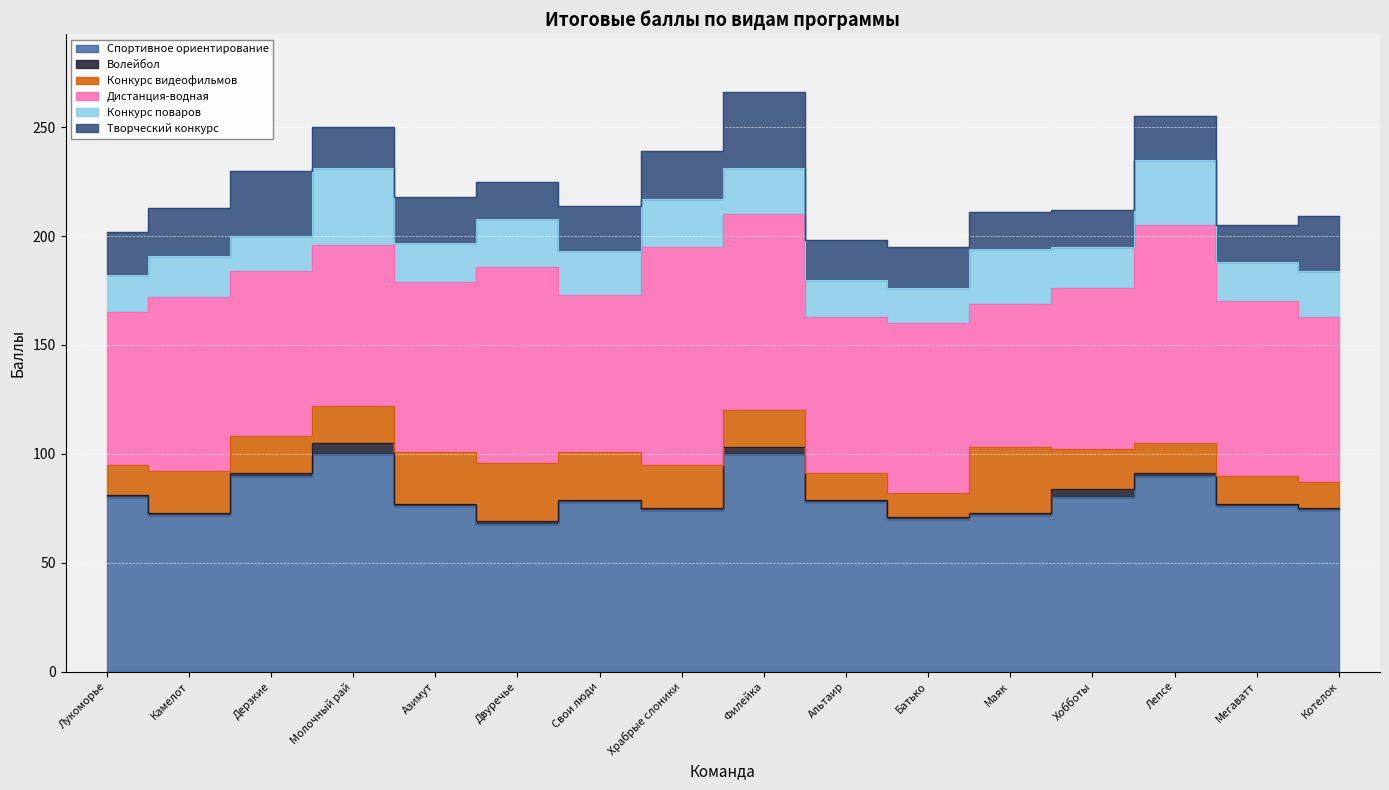

What is the sum of the Творческий конкурс values at Хобботы and Лепсе?

37